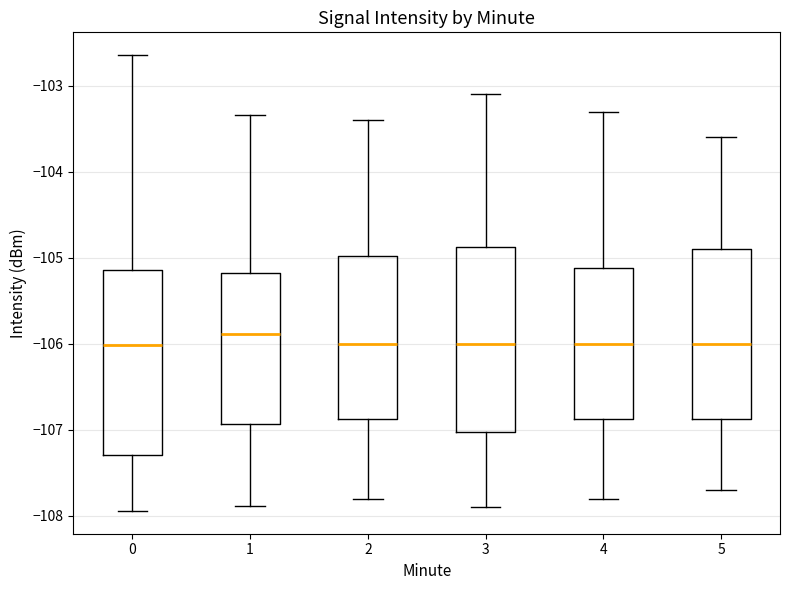

Reading left to right, read every box against the y-axis: the position of its median line, the range the box covers, and the ends of its whiskers. The values are not printed on the chart, so give them approximately, as read against the axis.

0: median -106.0, box -107.3 to -105.1, whiskers -107.9 to -102.6
1: median -105.9, box -106.9 to -105.2, whiskers -107.9 to -103.3
2: median -106.0, box -106.9 to -105.0, whiskers -107.8 to -103.4
3: median -106.0, box -107.0 to -104.9, whiskers -107.9 to -103.1
4: median -106.0, box -106.9 to -105.1, whiskers -107.8 to -103.3
5: median -106.0, box -106.9 to -104.9, whiskers -107.7 to -103.6